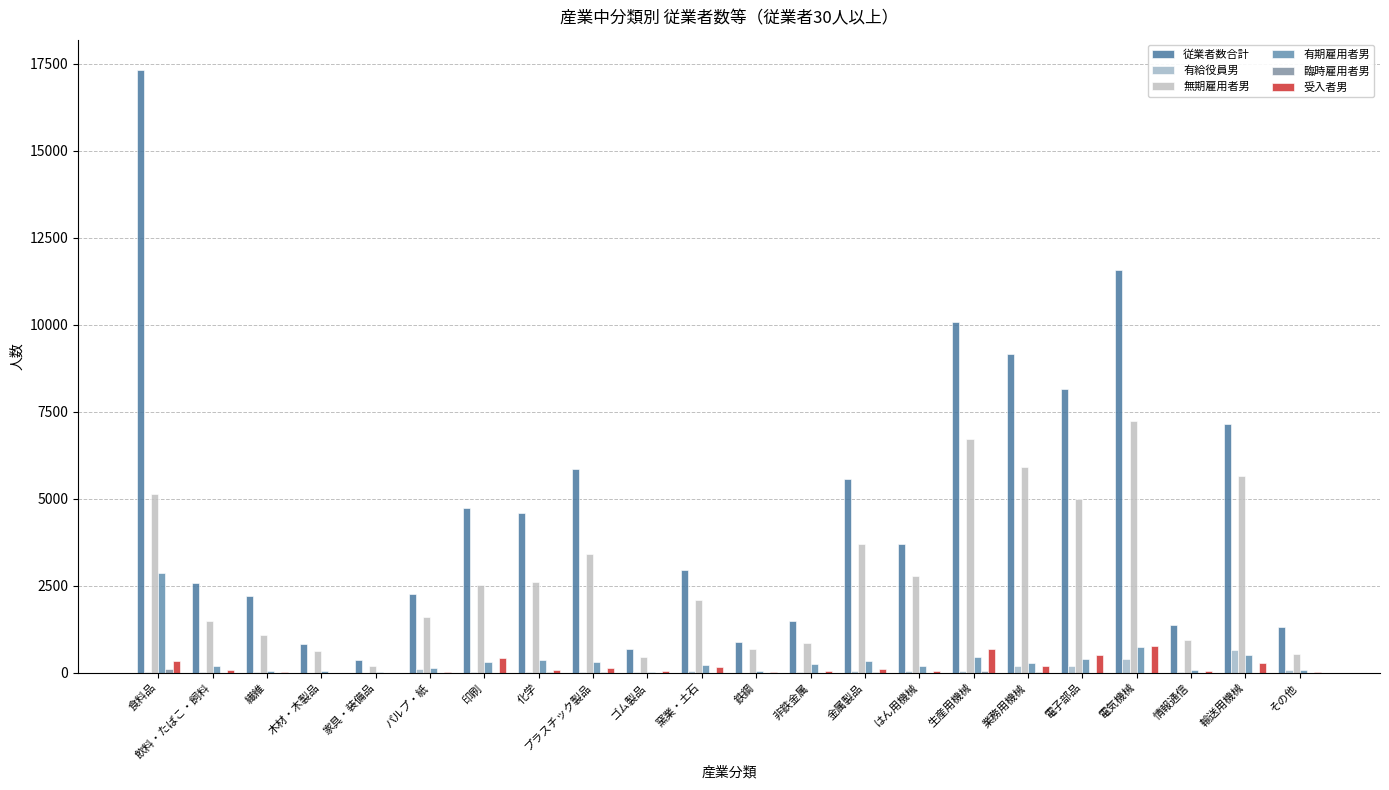

Which series has the largest total across all categories?

従業者数合計